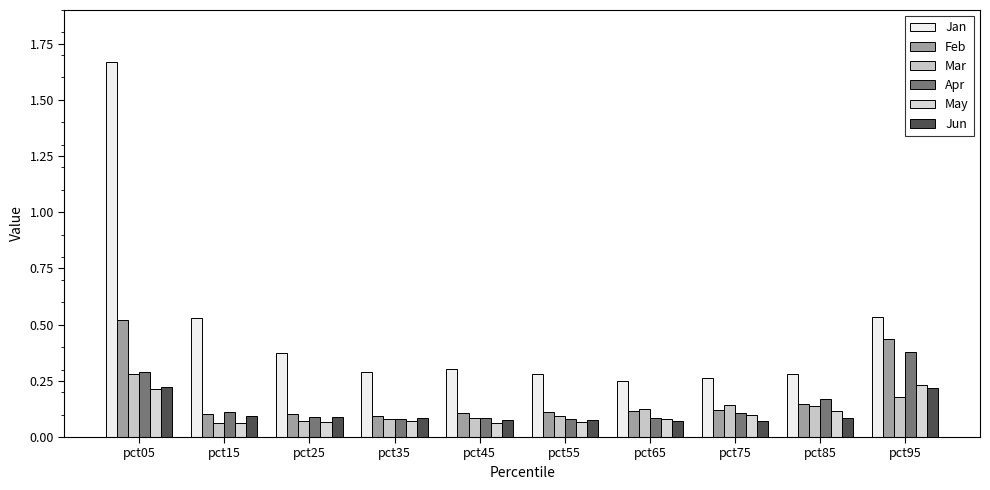

The Apr series shows 0.2 at pct05. True or false?

False